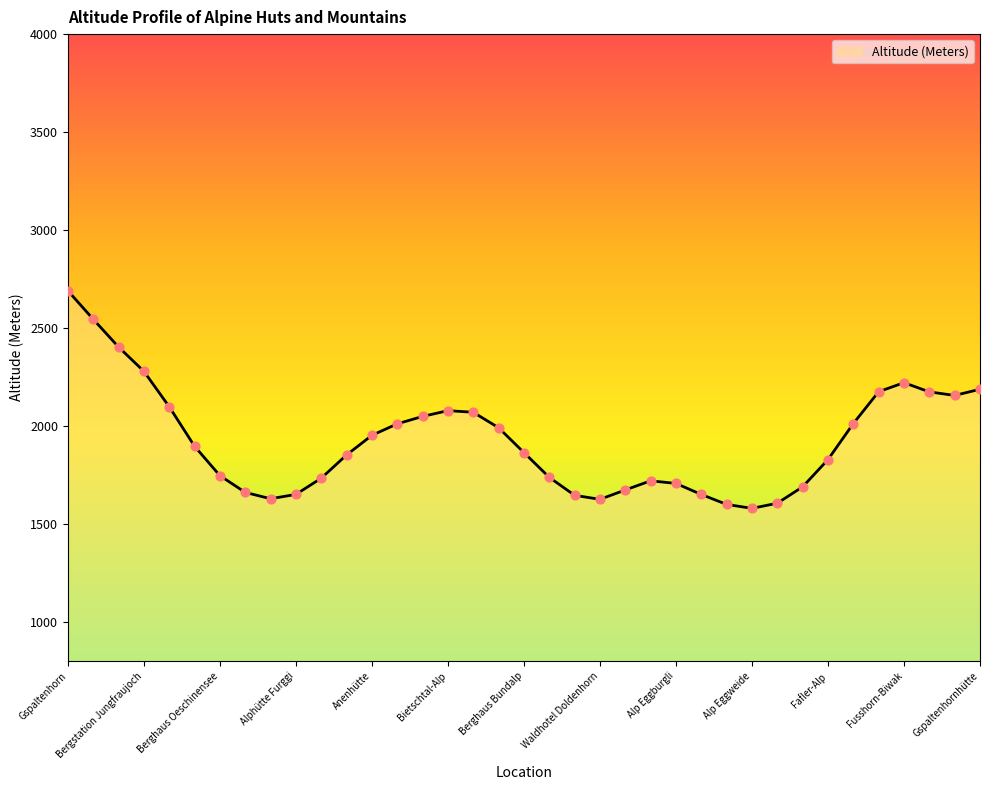

What is the difference between the maximum and minimum values?

1110.8